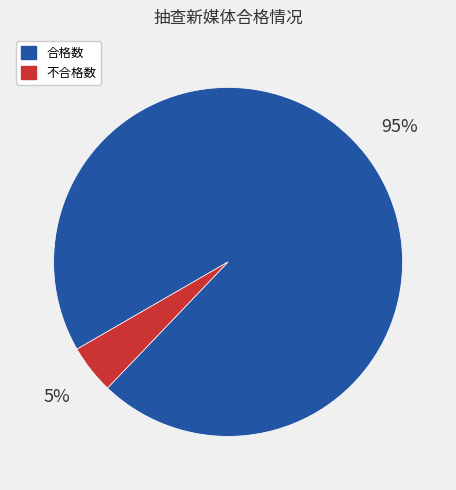

To the nearest percent, what is the average slice percentage?

50%